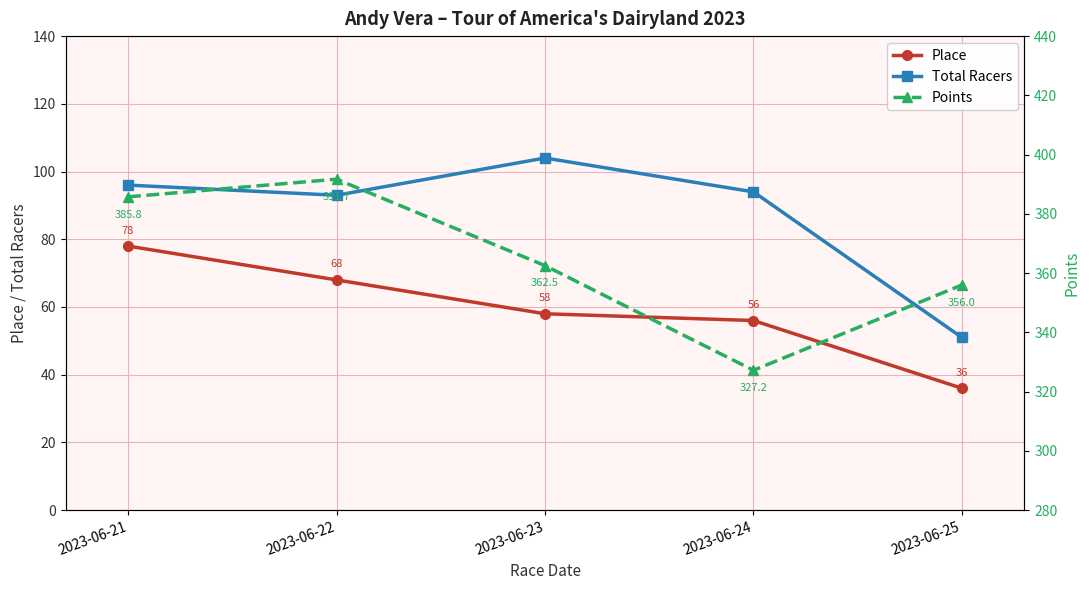

True or false: Total Racers has a value of 91.3 at 2023-06-25.

False